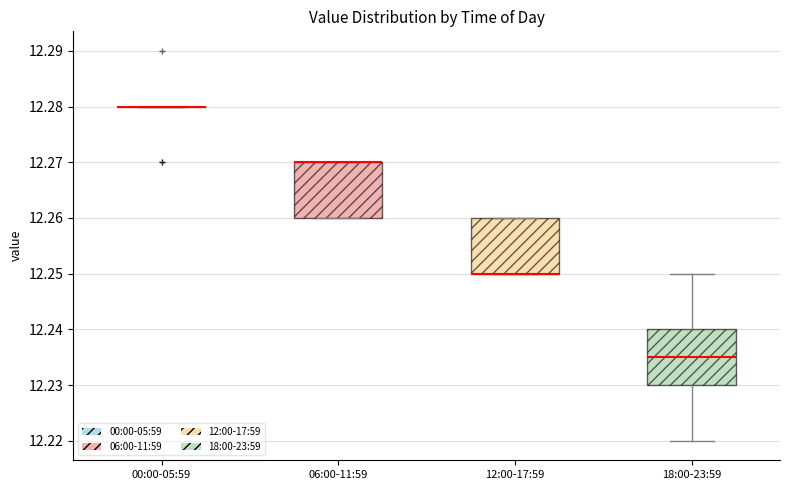

Reading left to right, read every box against the y-axis: the position of its median line, the range the box covers, and the ends of its whiskers. The values are not printed on the chart, so give them approximately, as read against the axis.

00:00-05:59: box collapsed to a line at 12.280, whiskers 12.280 to 12.280
06:00-11:59: median 12.270 (drawn on the box's upper edge), box 12.260 to 12.270, whiskers 12.260 to 12.270
12:00-17:59: median 12.250 (drawn on the box's lower edge), box 12.250 to 12.260, whiskers 12.250 to 12.260
18:00-23:59: median 12.235, box 12.230 to 12.240, whiskers 12.220 to 12.250